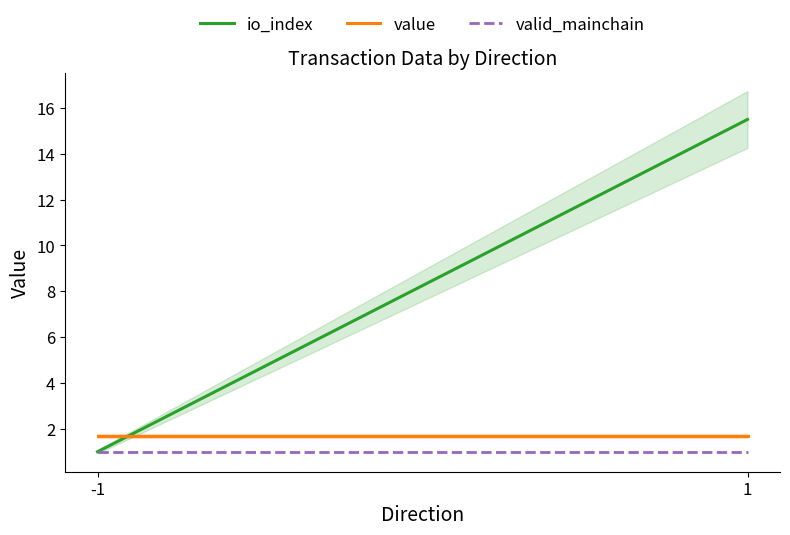

At which label does valid_mainchain reach its minimum?

-1